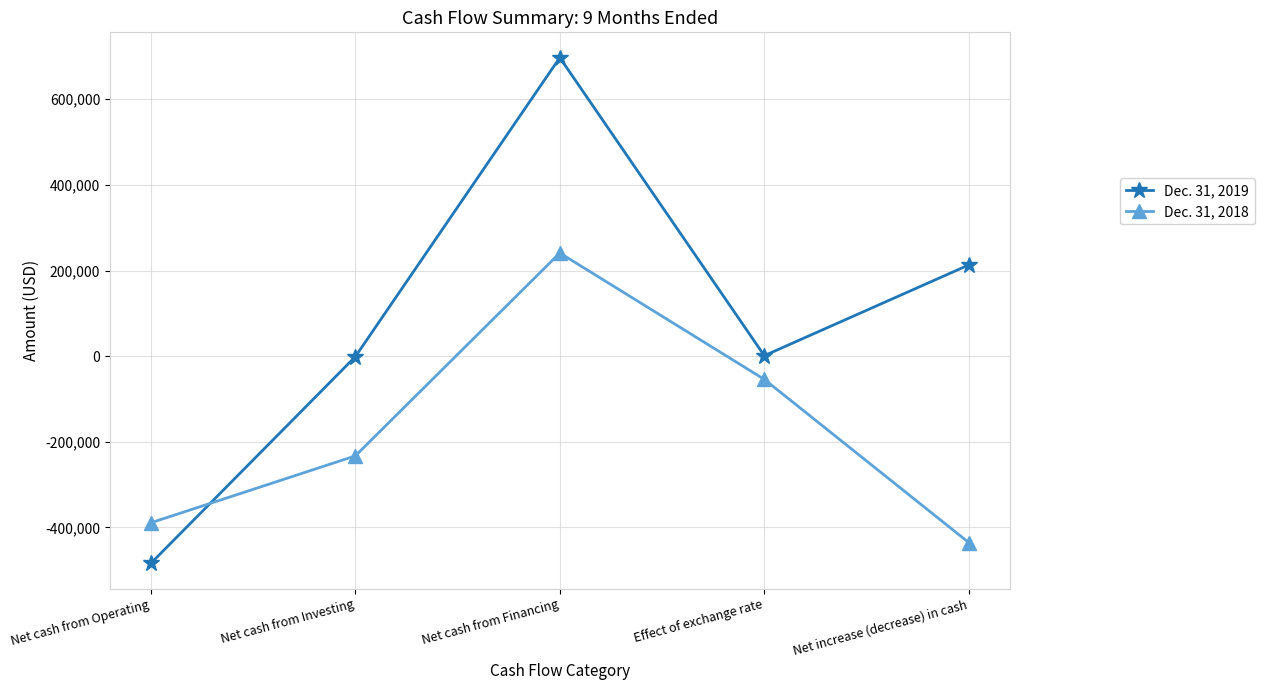

How many negative values does the Dec. 31, 2018 series have?

4